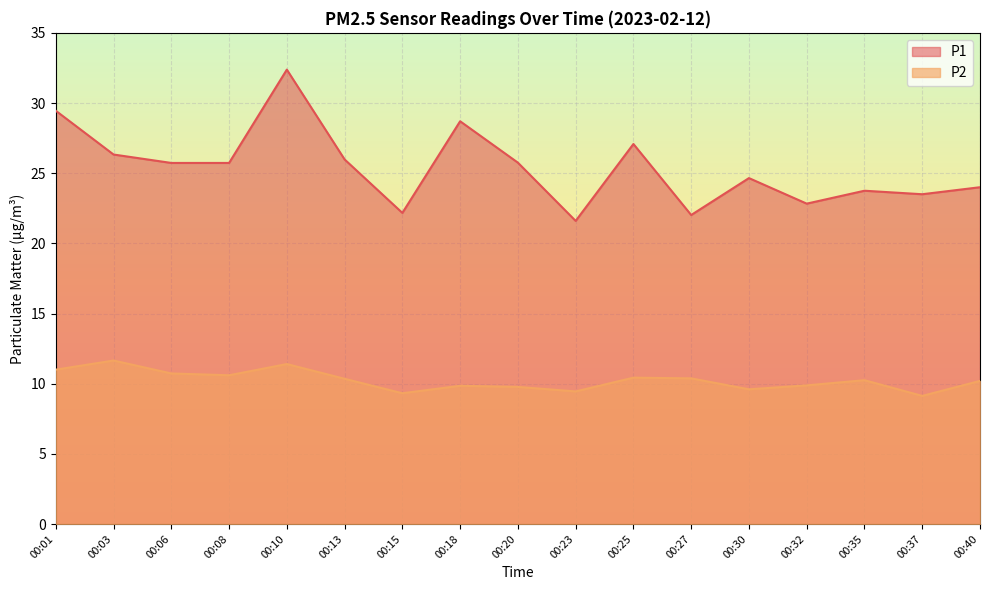

True or false: P2 has a value of 9.4 at 00:23.

True